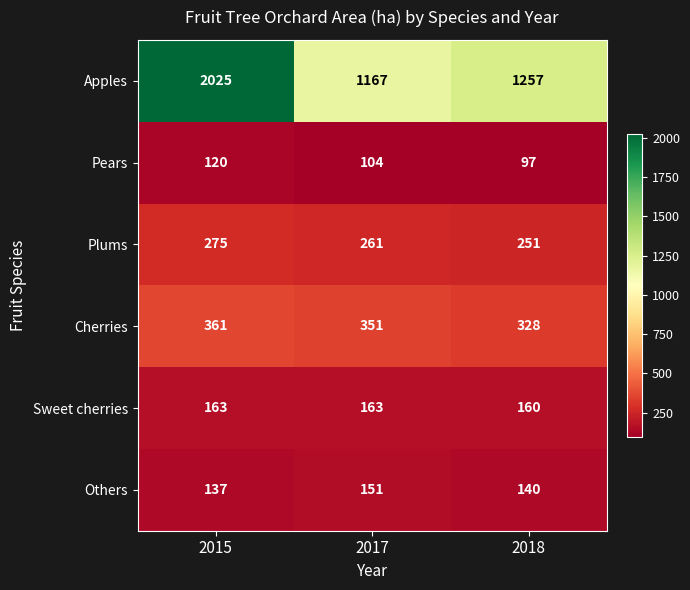

The value of Apples at 2017 is 1530. True or false?

False